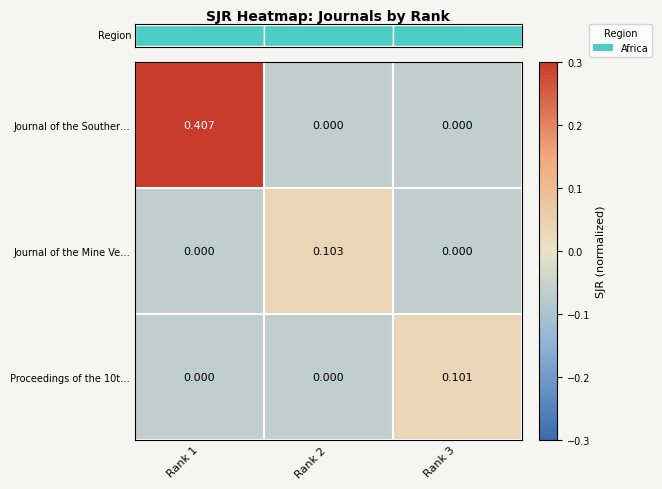

Which series has the largest total across all categories?

Journal of the Souther…